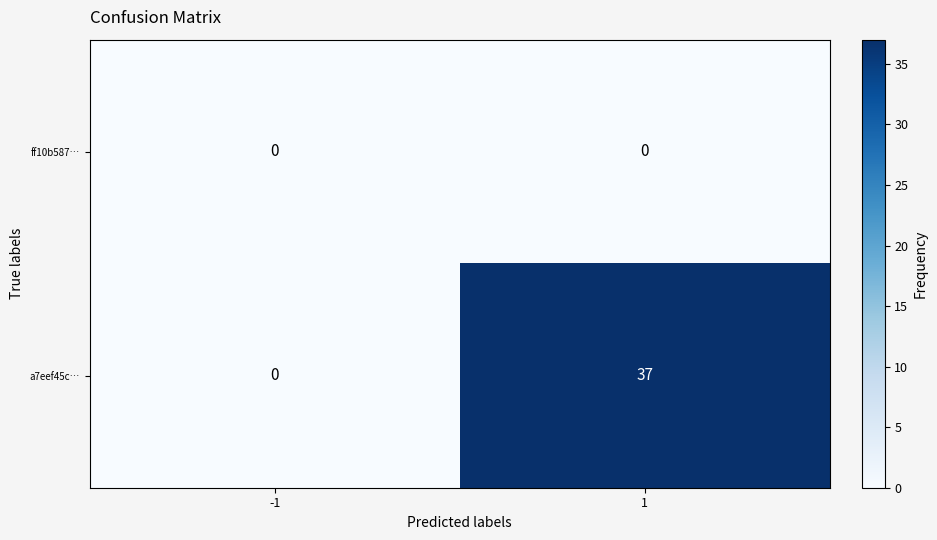

What is the greatest value displayed?

37